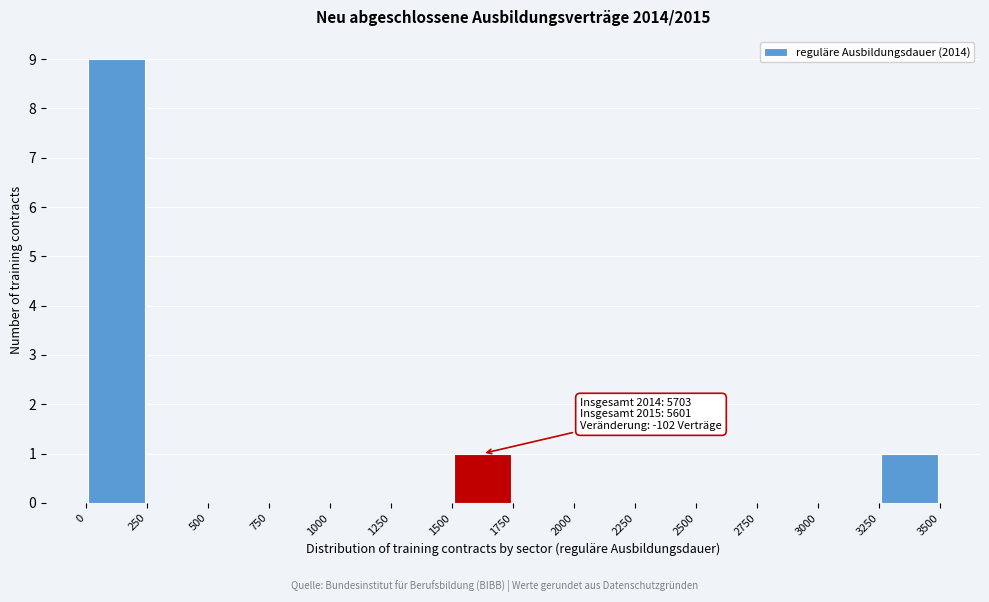

Which range on the x-axis has the tallest bar?

0 to 250